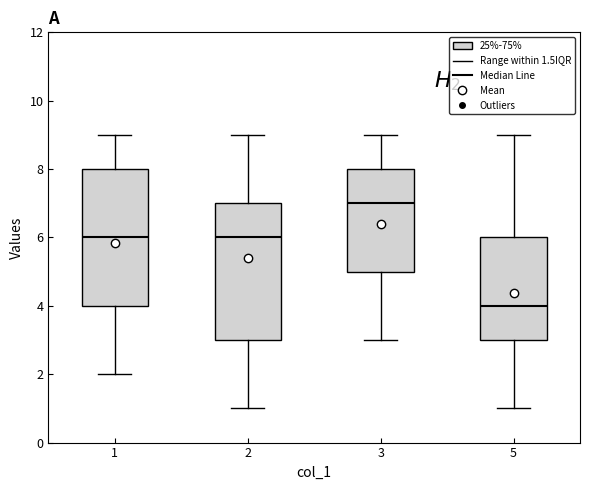

Reading left to right, read every box against the y-axis: the position of its median line, the range the box covers, and the ends of its whiskers. The values are not printed on the chart, so give them approximately, as read against the axis.

1: median 6, box 4 to 8, whiskers 2 to 9
2: median 6, box 3 to 7, whiskers 1 to 9
3: median 7, box 5 to 8, whiskers 3 to 9
5: median 4, box 3 to 6, whiskers 1 to 9